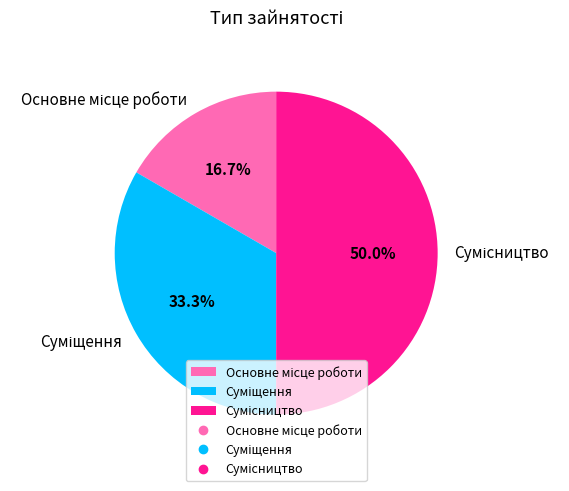

To the nearest percent, what is the combined percentage of Суміщення and Основне місце роботи?

50%